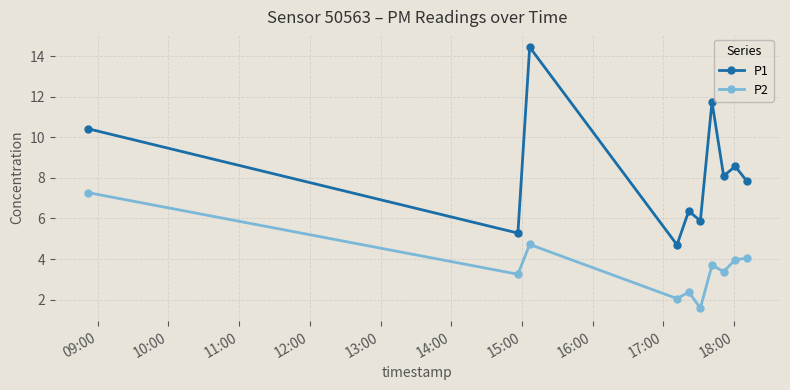

Which series has the widest spread of values?

P1